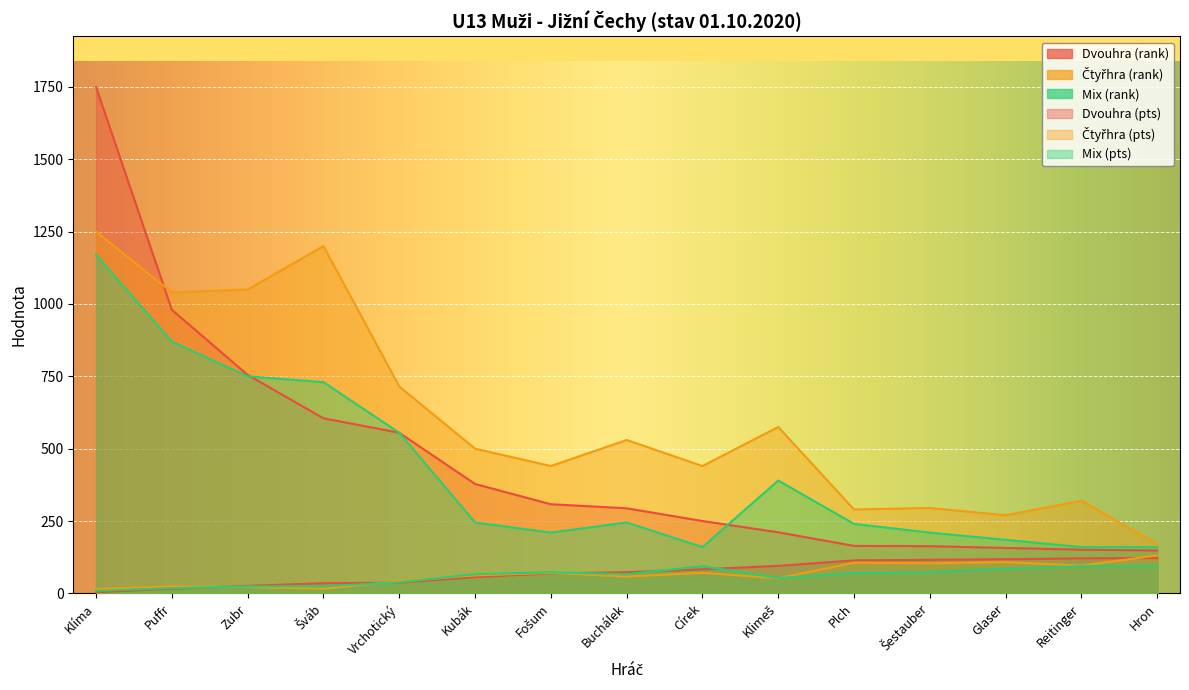

How many lines are shown in the chart?

6